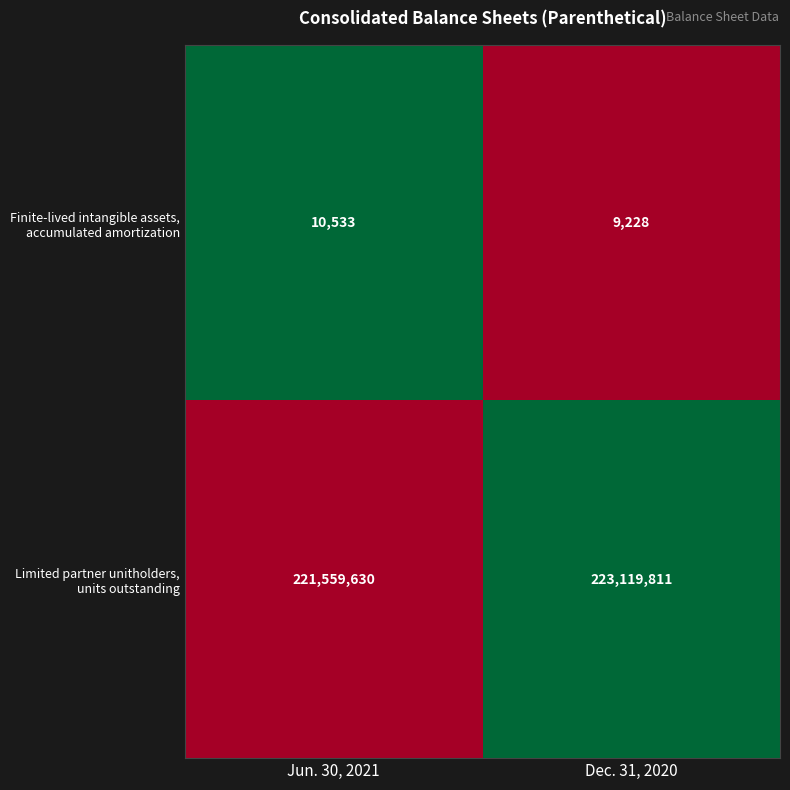

At which category is the sum across all series the highest?

Dec. 31, 2020